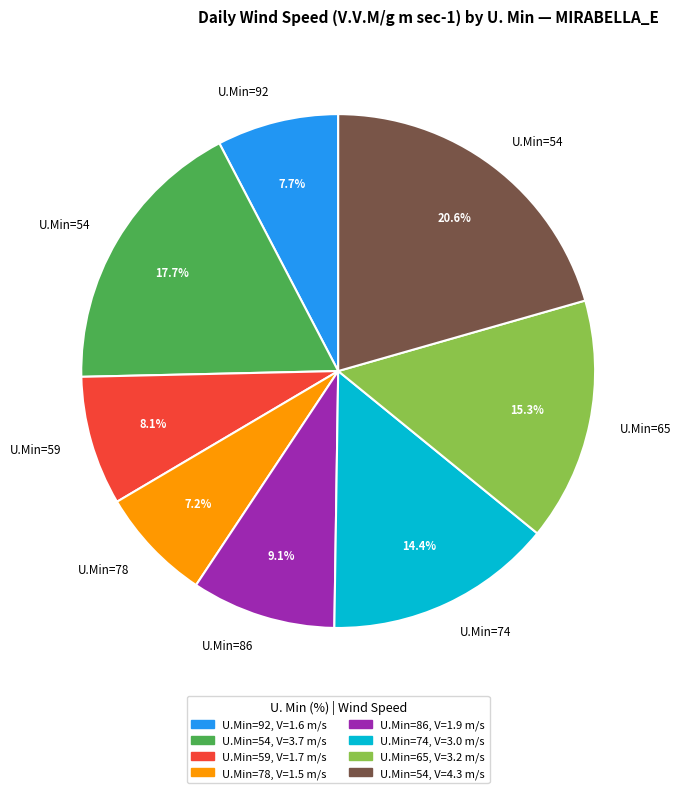

Is there a majority slice in this chart?

No